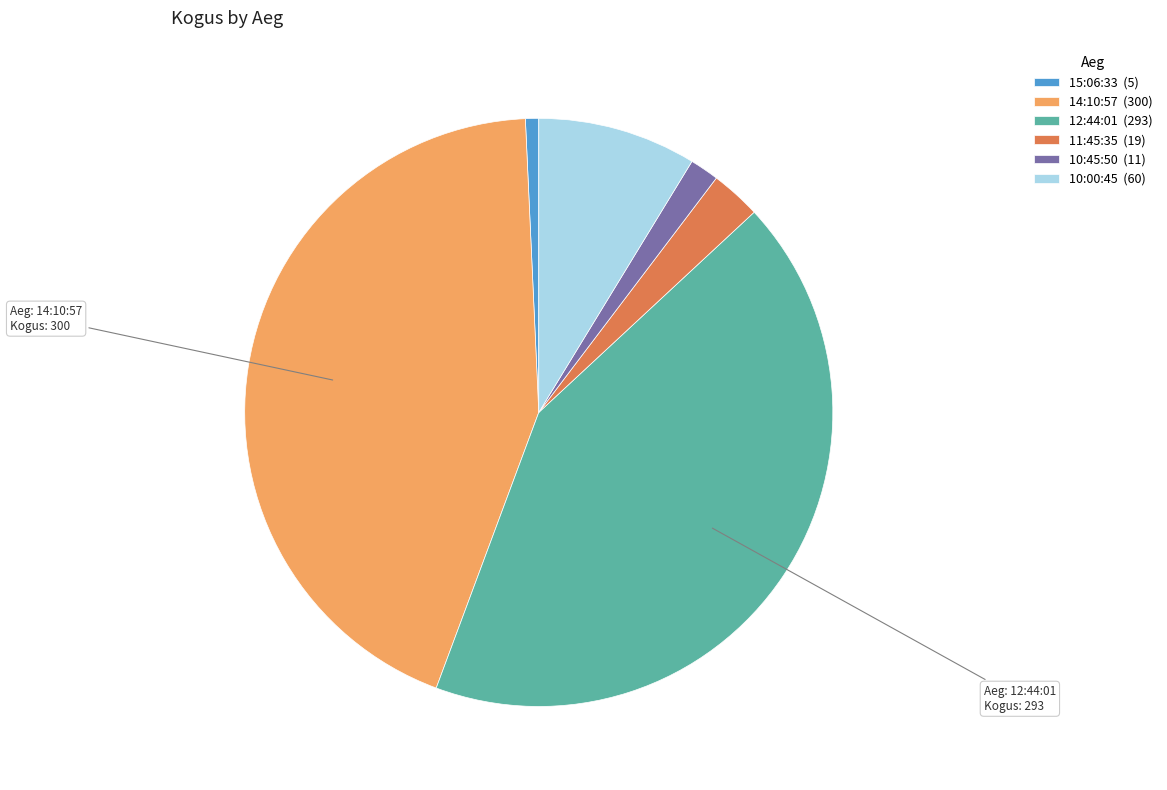

Does 12:44:01 represent more than half of the total?

No